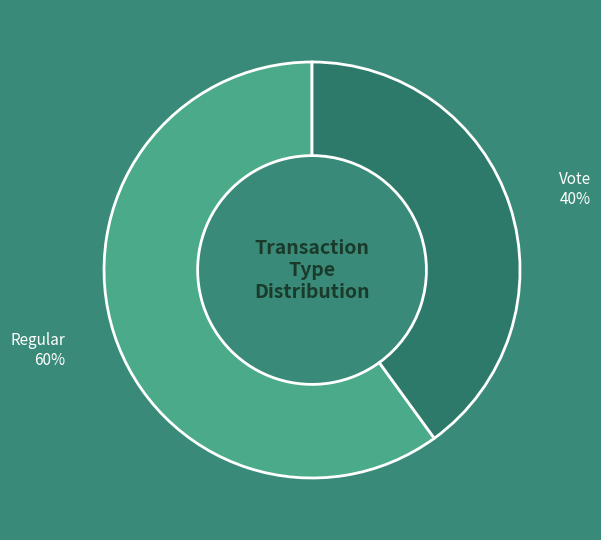

Which has a higher value, Regular or Vote?

Regular